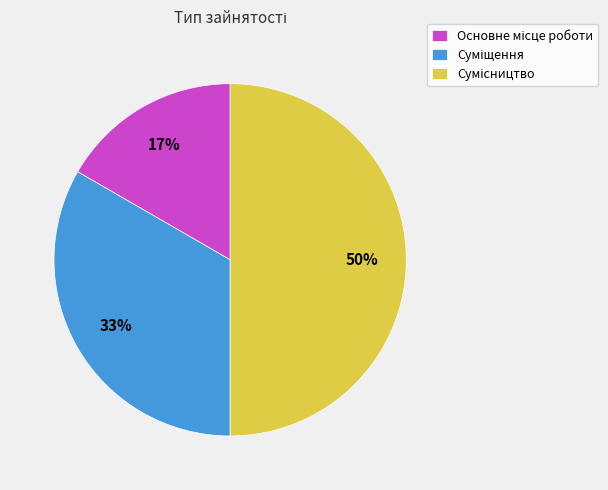

To the nearest percent, what is the difference between the largest and smallest slice percentages?

33%